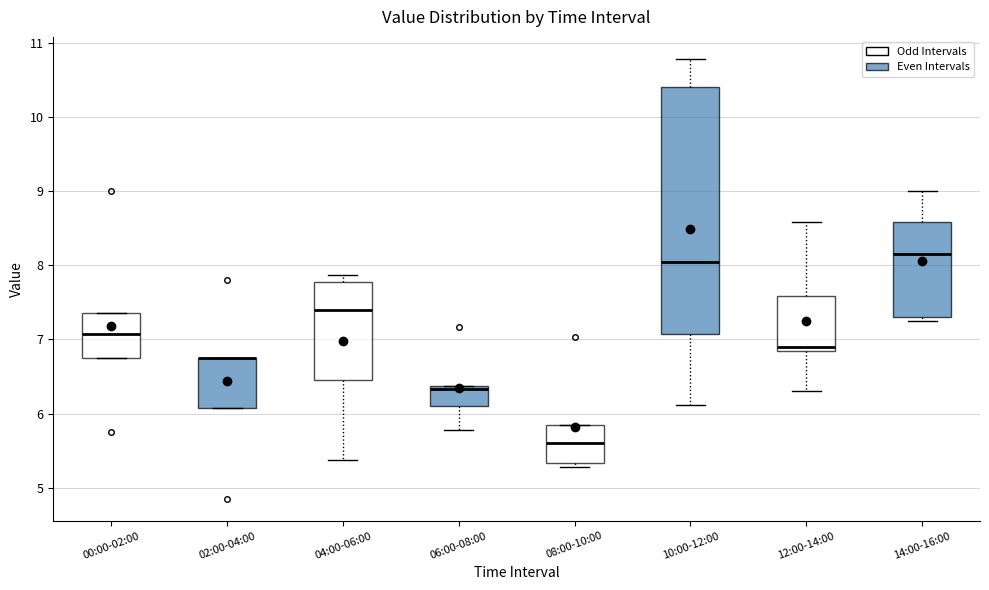

Reading left to right, read every box against the y-axis: the position of its median line, the range the box covers, and the ends of its whiskers. The values are not printed on the chart, so give them approximately, as read against the axis.

00:00-02:00: median 7.1, box 6.8 to 7.4, whiskers 6.8 to 7.4
02:00-04:00: median 6.8 (drawn on the box's upper edge), box 6.1 to 6.8, whiskers 6.1 to 6.8
04:00-06:00: median 7.4, box 6.5 to 7.8, whiskers 5.4 to 7.9
06:00-08:00: median 6.3, box 6.1 to 6.4, whiskers 5.8 to 6.4
08:00-10:00: median 5.6, box 5.3 to 5.9, whiskers 5.3 (just below the box's lower edge) to 5.9
10:00-12:00: median 8.1, box 7.1 to 10.4, whiskers 6.1 to 10.8
12:00-14:00: median 6.9 (just above the box's lower edge), box 6.9 to 7.6, whiskers 6.3 to 8.6
14:00-16:00: median 8.2, box 7.3 to 8.6, whiskers 7.3 (just below the box's lower edge) to 9.0